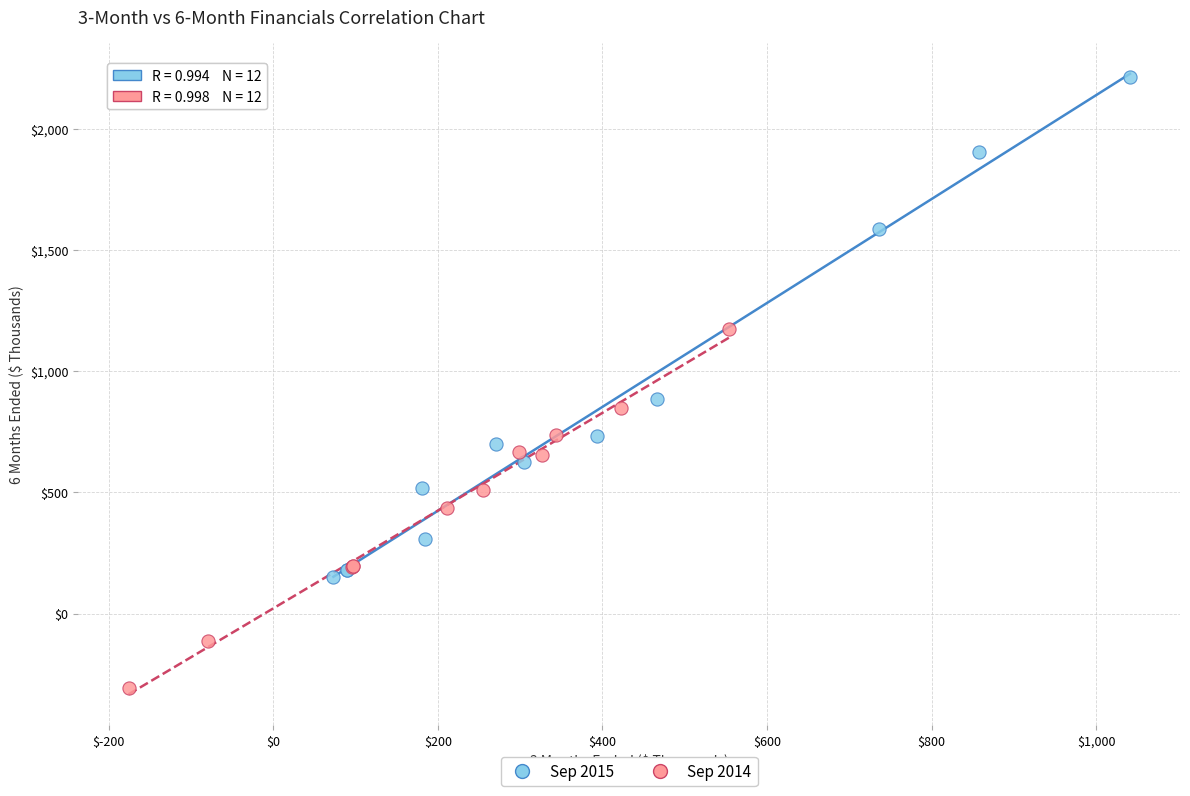

What are all the series names shown in the legend?

Sep 2015, Sep 2014